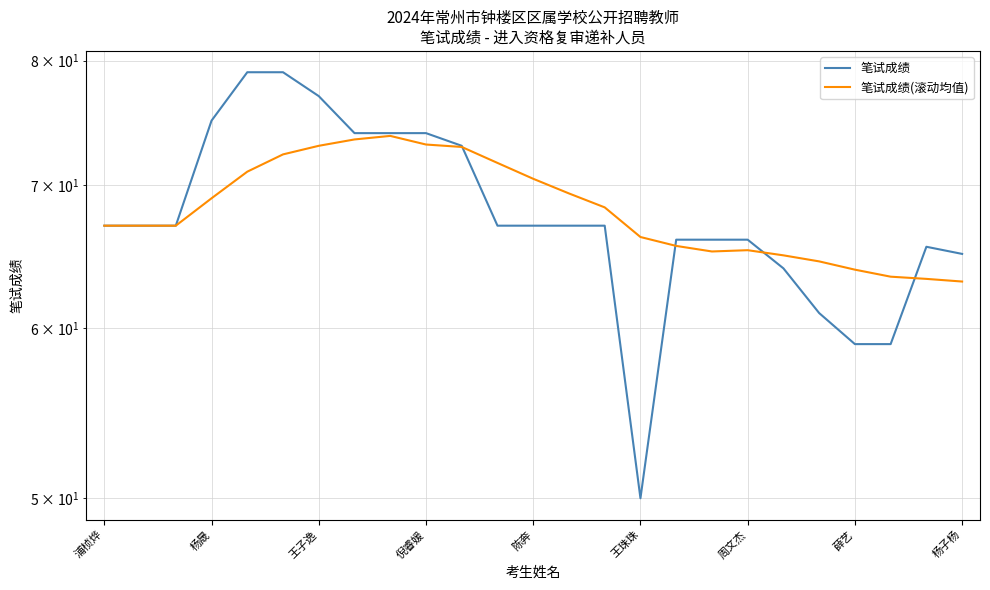

What is the difference between the maximum and second lowest values in the 笔试成绩 series?

20.0